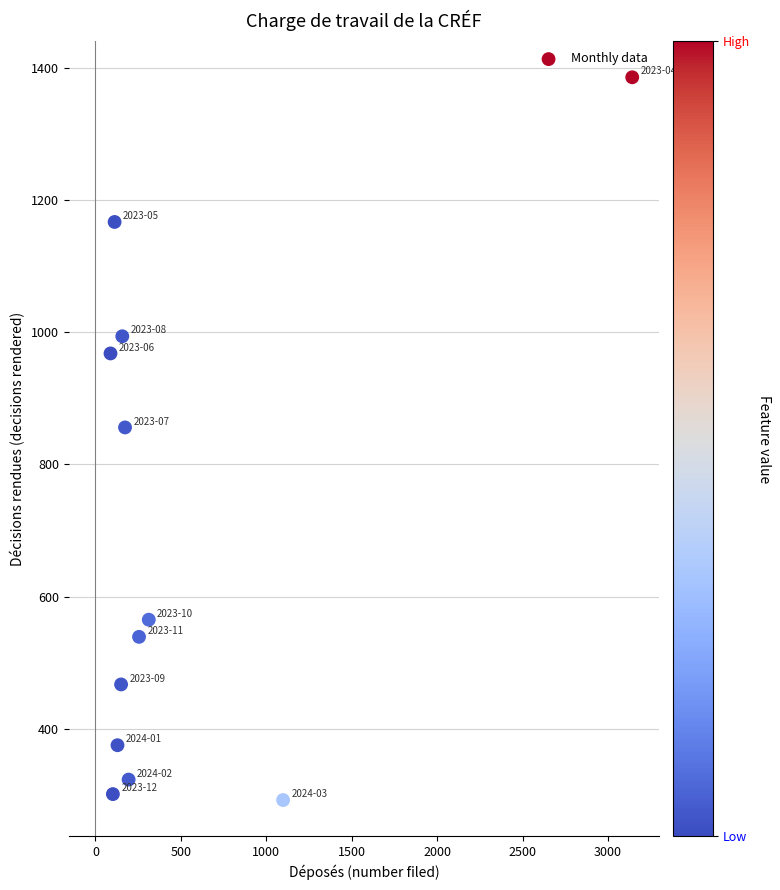

What is the average X value?

493